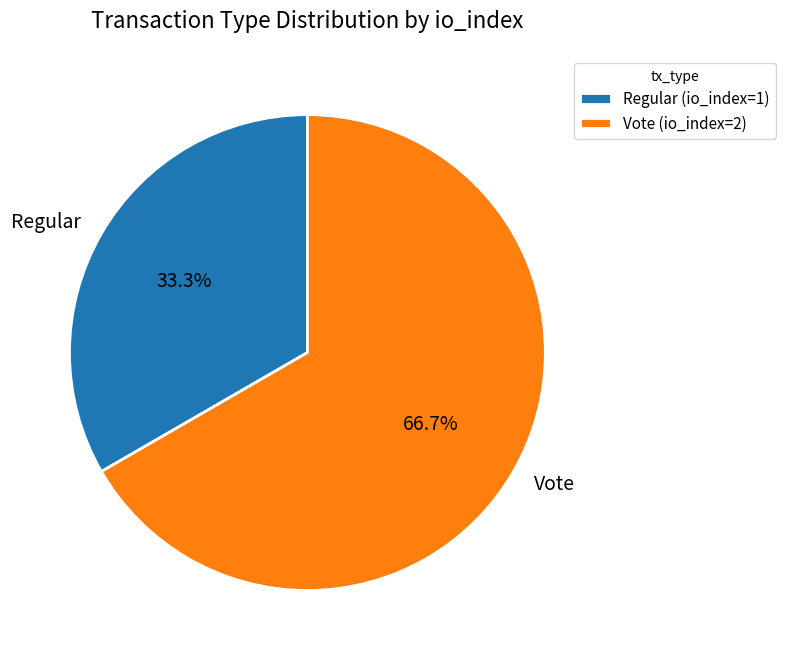

How many slices are in this pie chart?

2